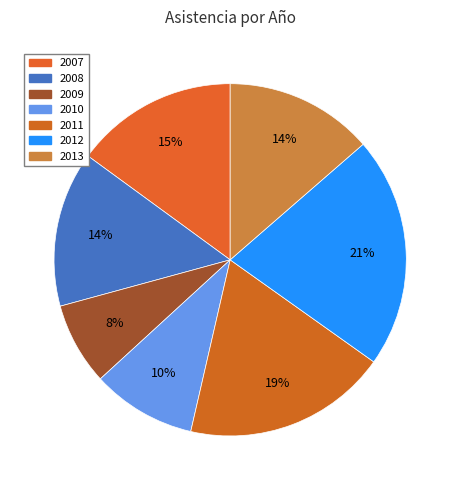

Which slice is the smallest?

2009